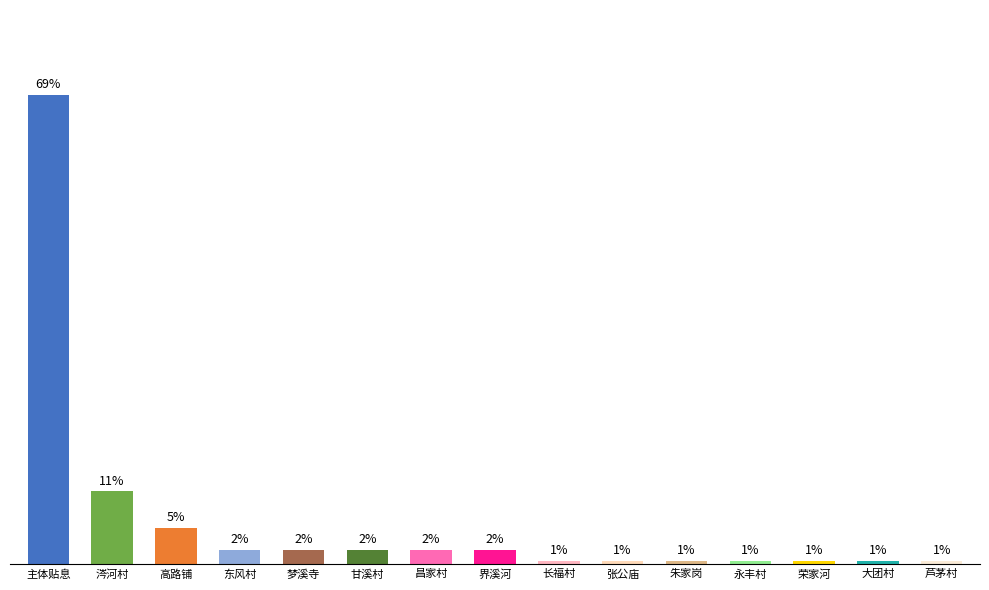

What is the value of the 9th bar from the left?

5